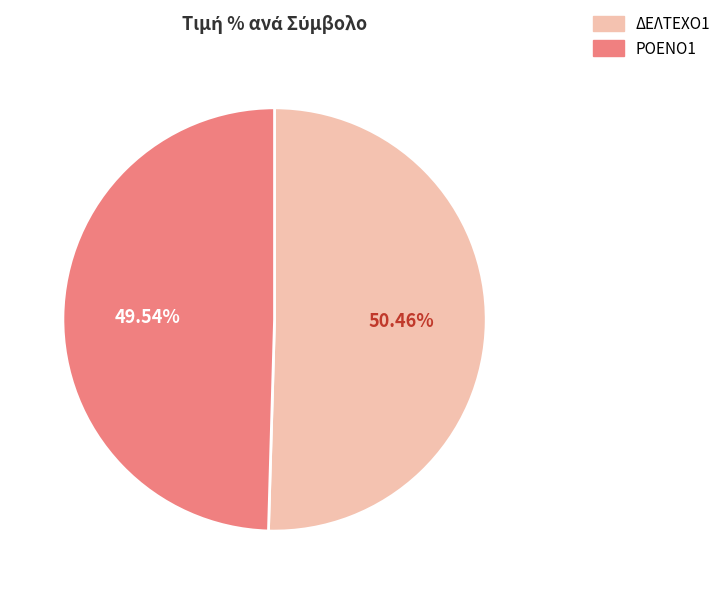

Rank the categories by value from lowest to highest.

ΡΟΕΝΟ1, ΔΕΛΤΕΧΟ1